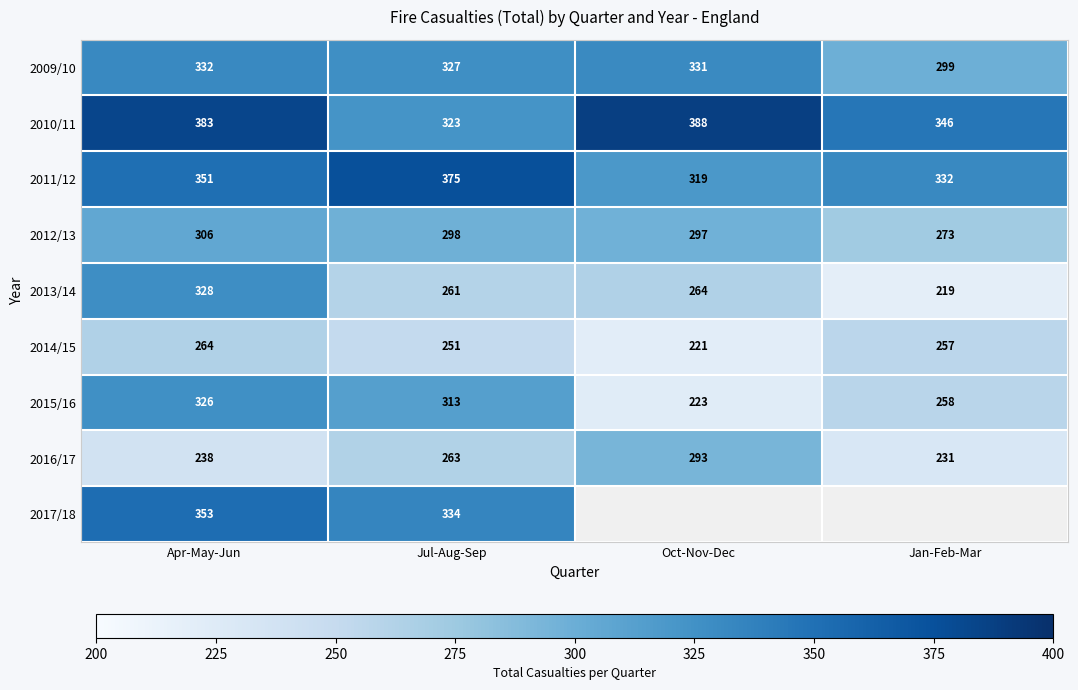

Is the value of 2016/17 at Apr-May-Jun greater than the value of 2013/14 at Apr-May-Jun?

No